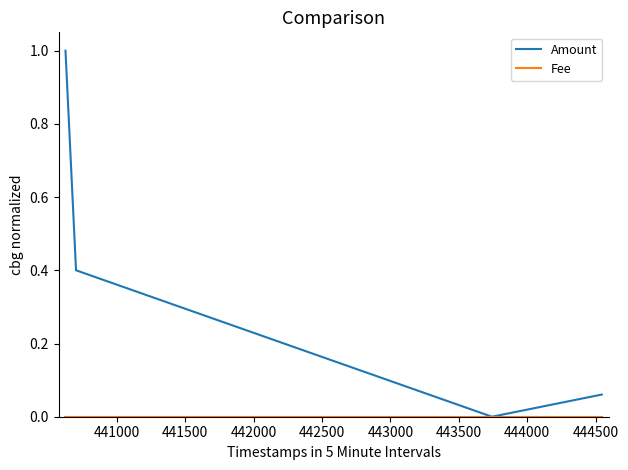

Which series has the largest range (max minus min)?

Amount